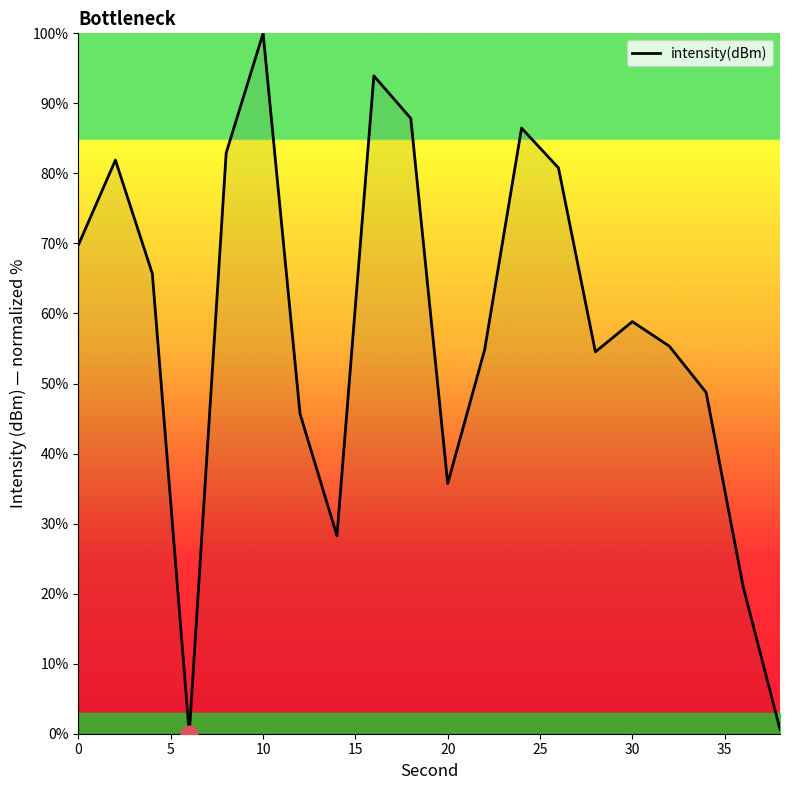

What is the maximum value shown in the chart?

100.0